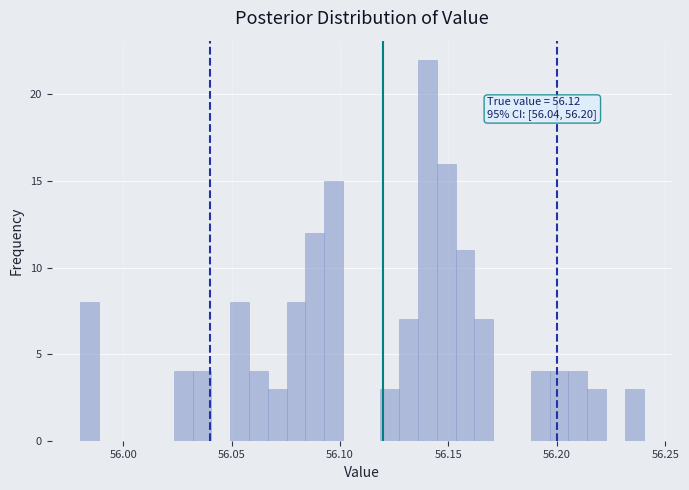

Read against the x-axis, roughly where is the centre of the tallest bar?

56.140